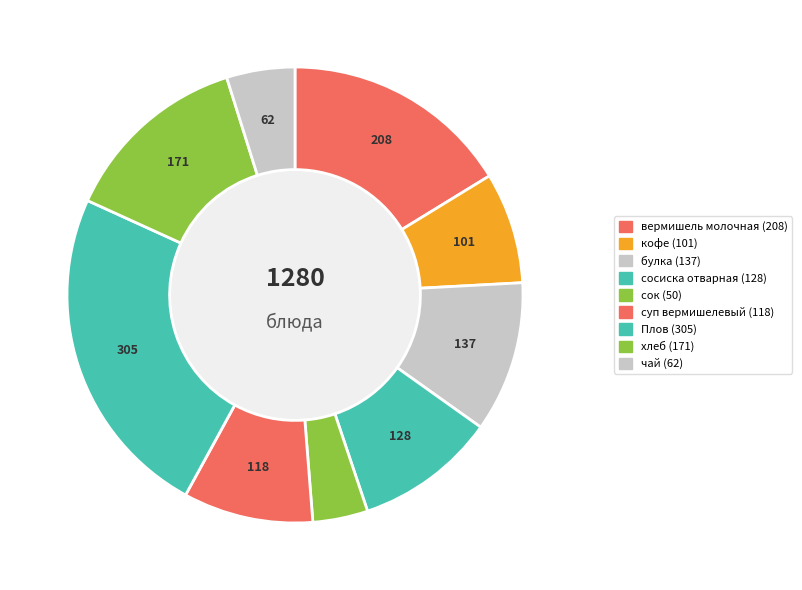

Rank the categories by value from highest to lowest.

Плов, вермишель молочная, хлеб, булка, сосиска отварная, суп вермишелевый, кофе, чай, сок